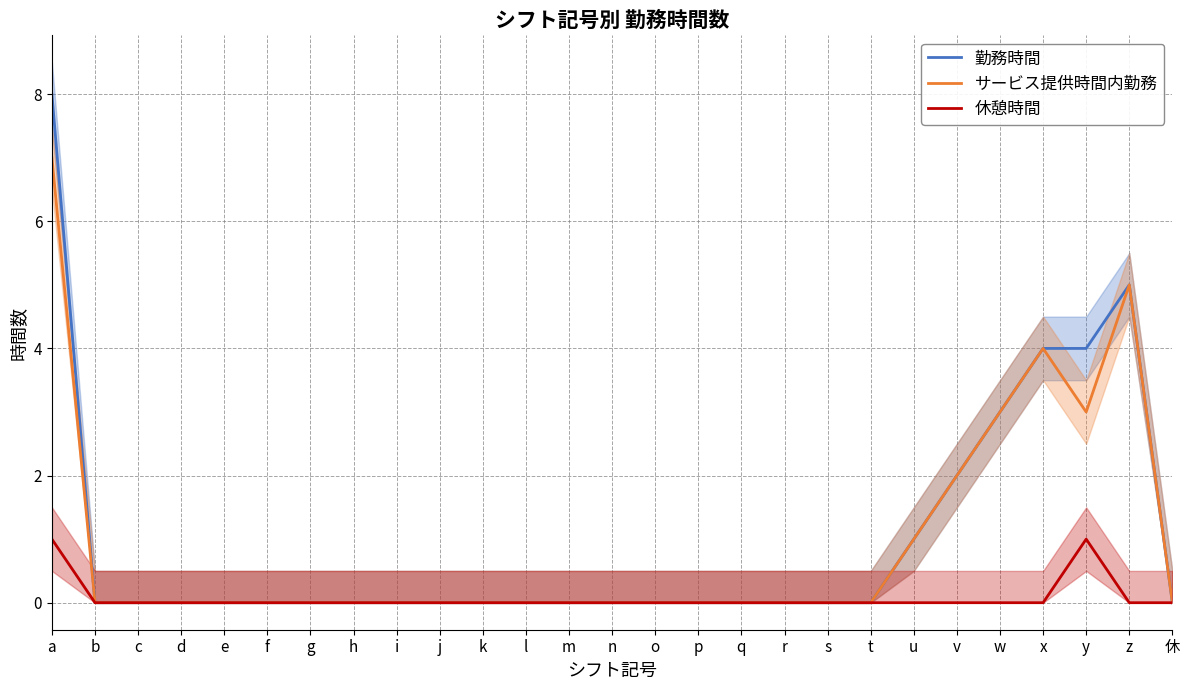

What is the approximate value of 勤務時間 at y?

4